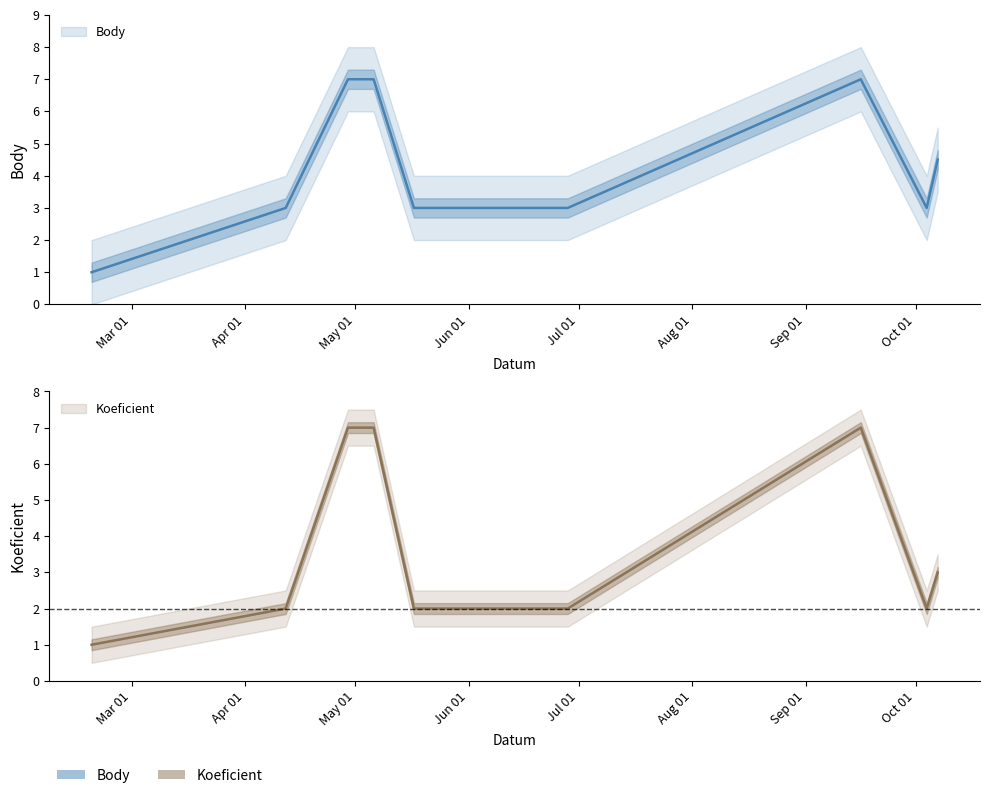

Reading left to right, transcribe all the data shown in this chart.

Koeficient: 2017-02-18=1.0	2017-04-12=2.0	2017-04-29=7.0	2017-05-06=7.0	2017-05-17=2.0	2017-06-28=2.0	2017-09-16=7.0	2017-10-04=2.0	2017-10-07=3.0
Body: 2017-02-18=1.0	2017-04-12=3.0	2017-04-29=7.0	2017-05-06=7.0	2017-05-17=3.0	2017-06-28=3.0	2017-09-16=7.0	2017-10-04=3.0	2017-10-07=4.5